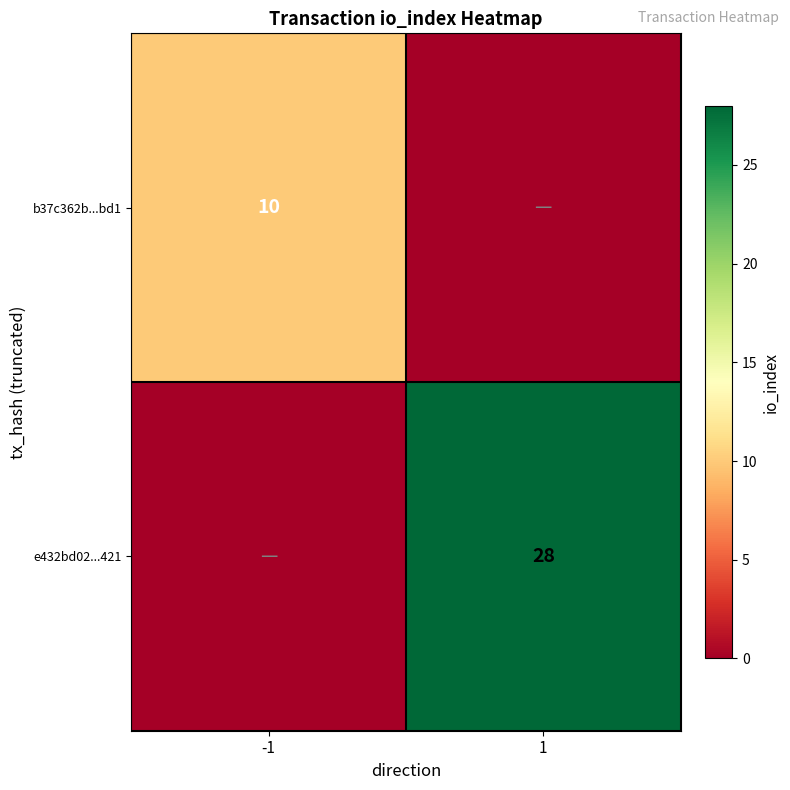

The value of e432bd02...421 at 1 is 42. True or false?

False